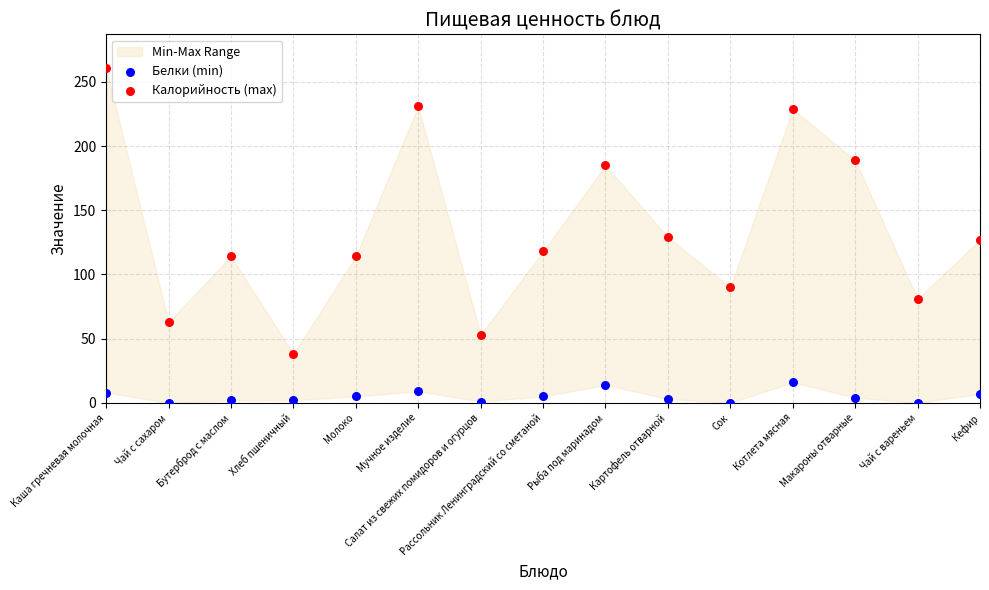

Which series reaches the maximum Y coordinate?

Калорийность (max)